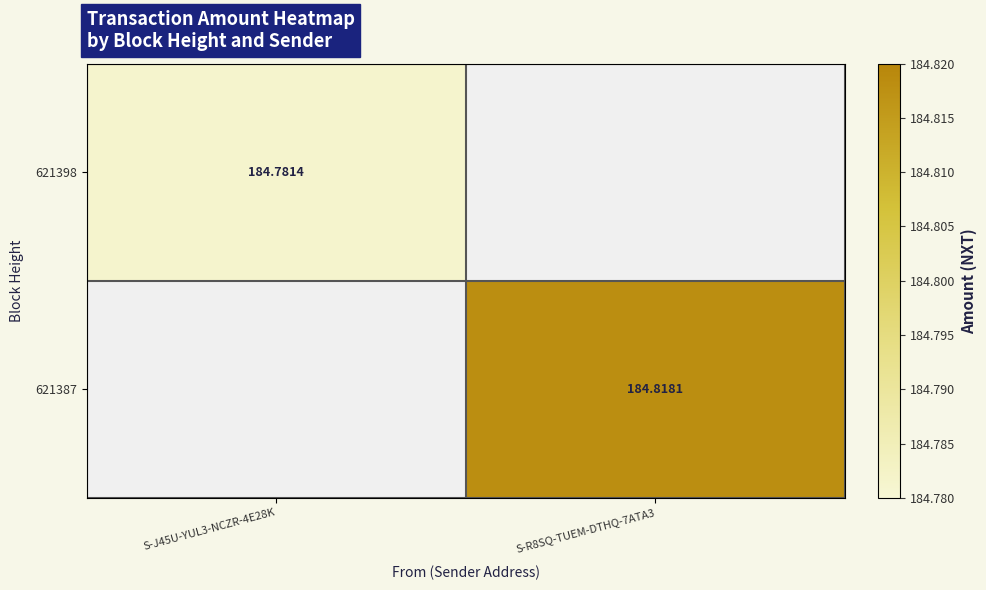

List the labels in order of 621398 value, largest first.

S-J45U-YUL3-NCZR-4E28K, S-R8SQ-TUEM-DTHQ-7ATA3